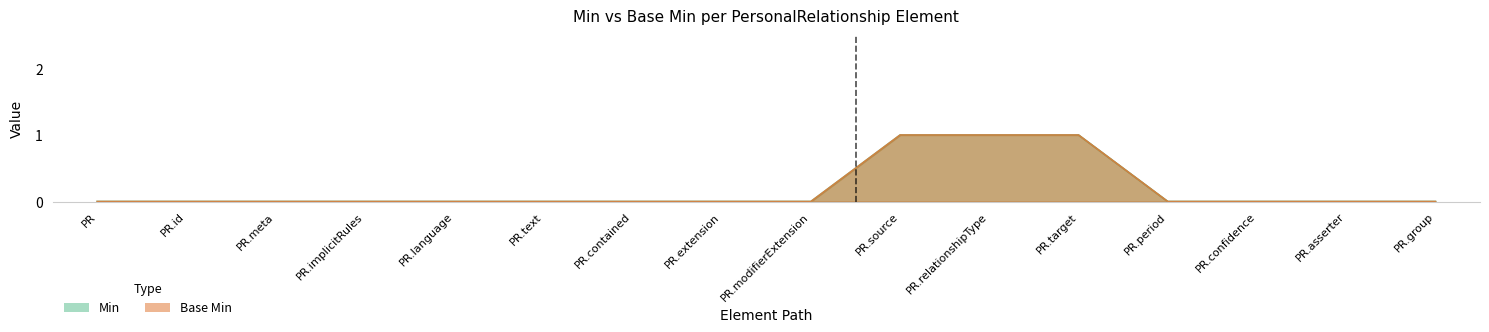

Is it true that Base Min equals 1 at PR.target?

False